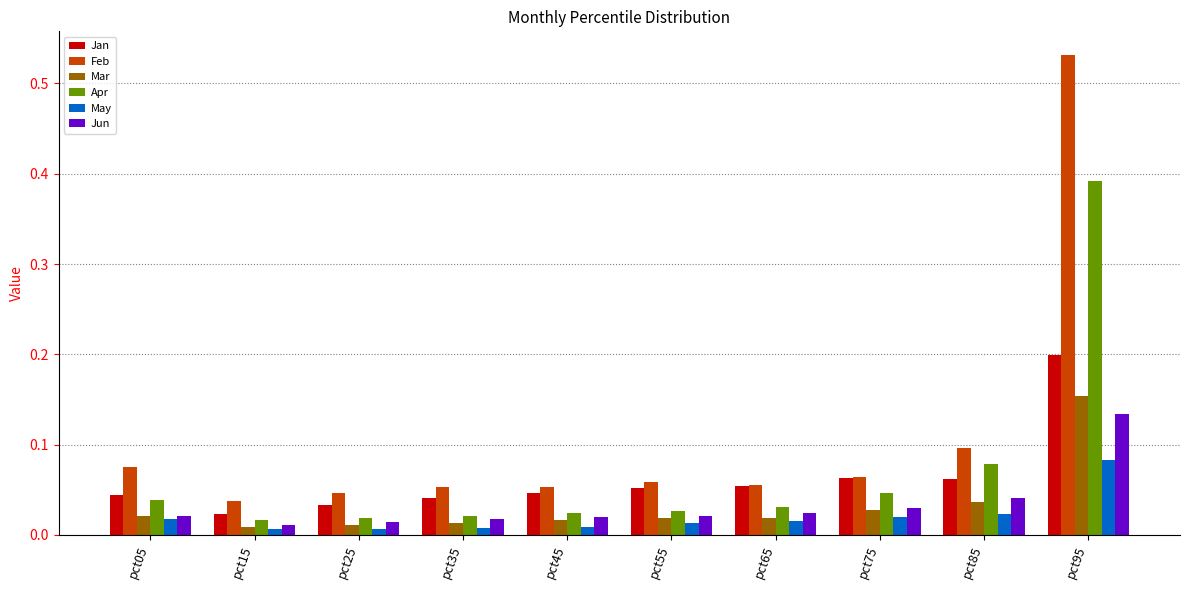

Are the bars grouped side by side (vs. stacked)?

Yes